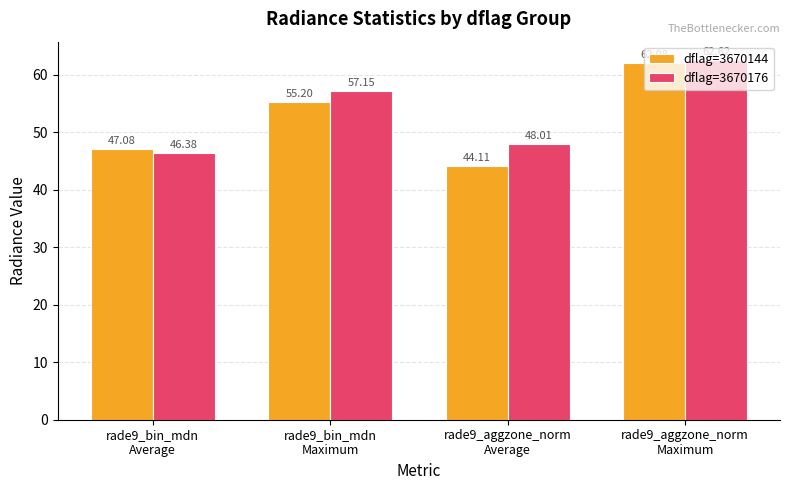

What is the difference between the highest and lowest values at rade9_bin_mdn
Maximum?

1.9